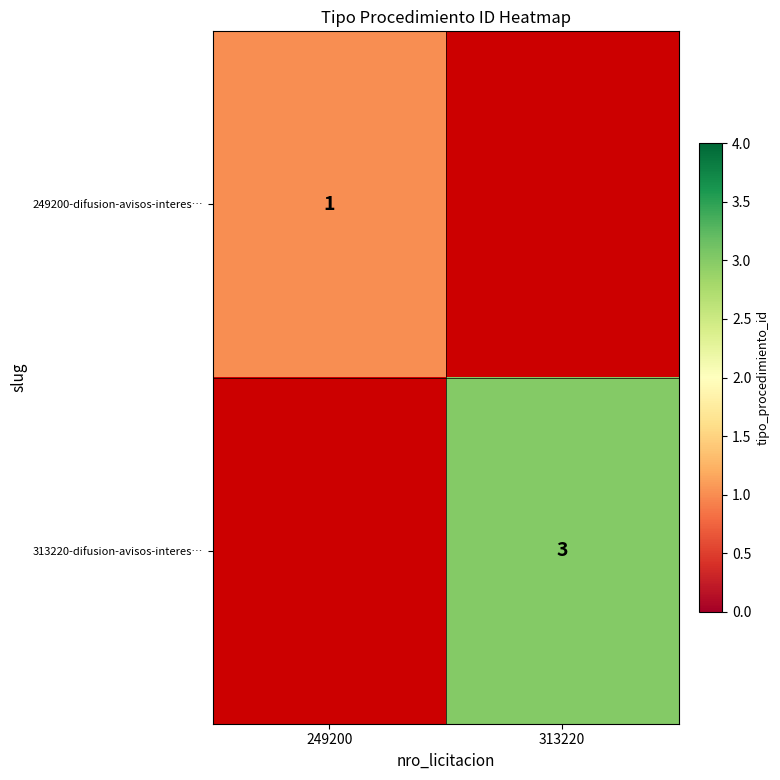

Which label corresponds to the largest value in the chart?

313220